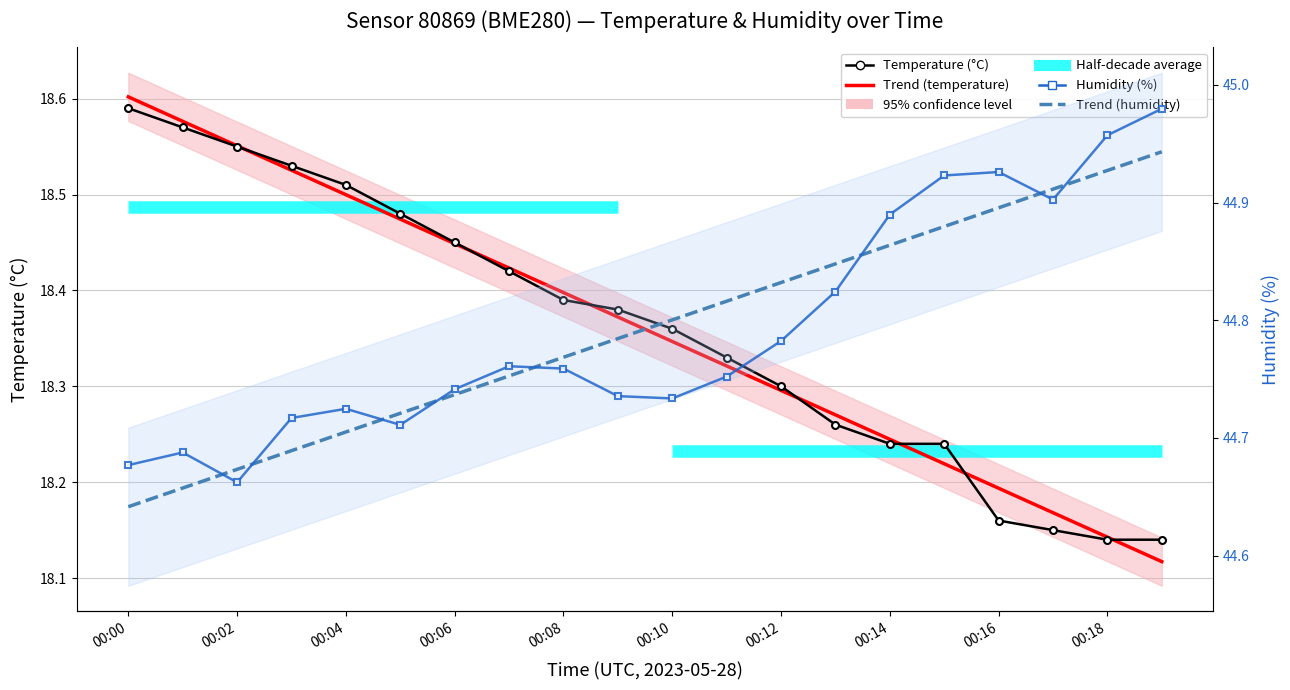

Count the number of categories in the chart.

20